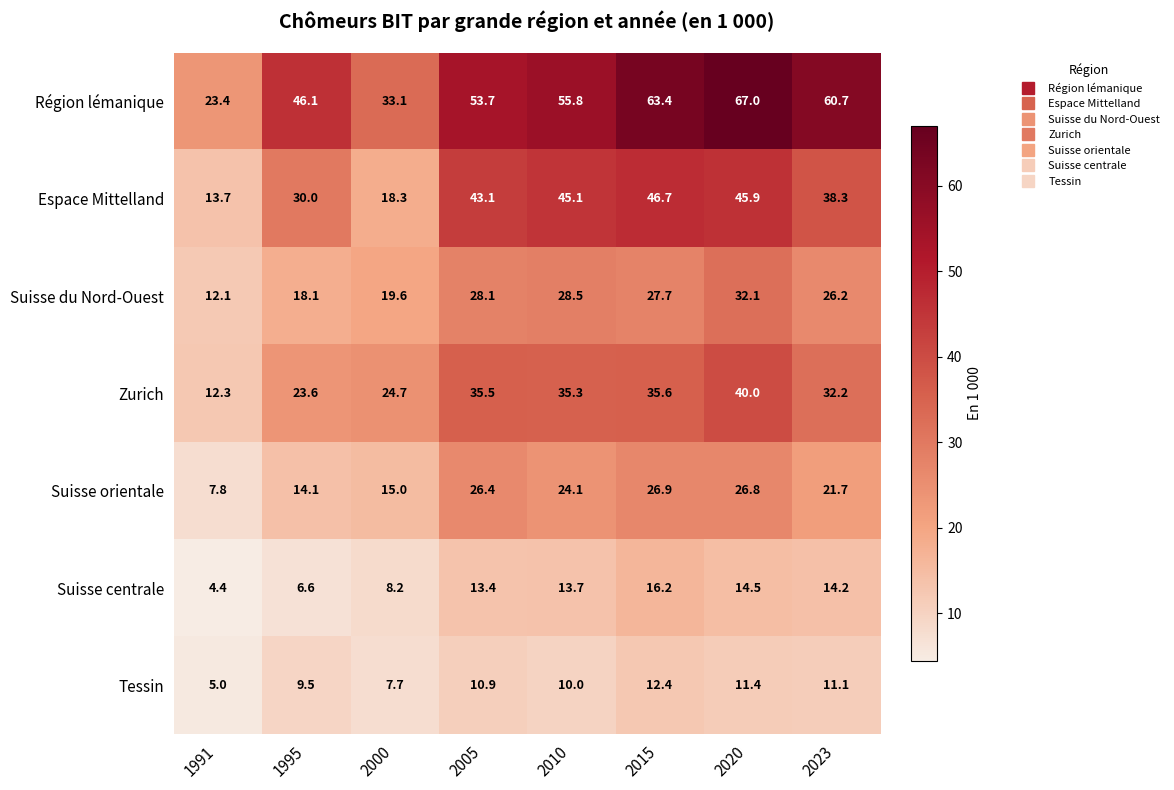

Which series has the largest range (max minus min)?

Région lémanique